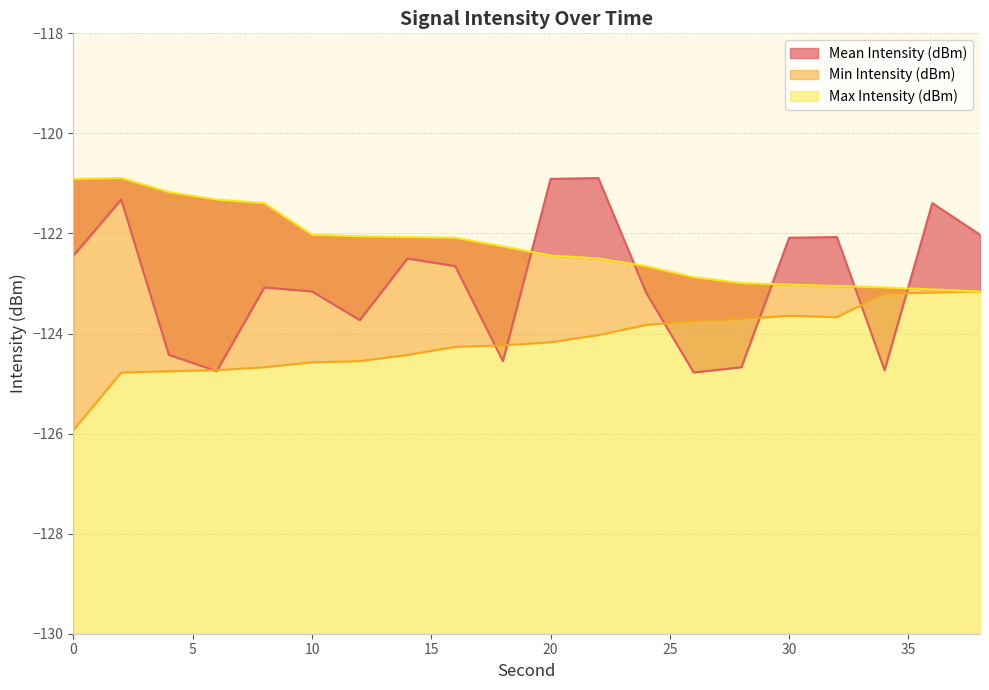

What is the sum of all Min Intensity (dBm) values?

-2483.3